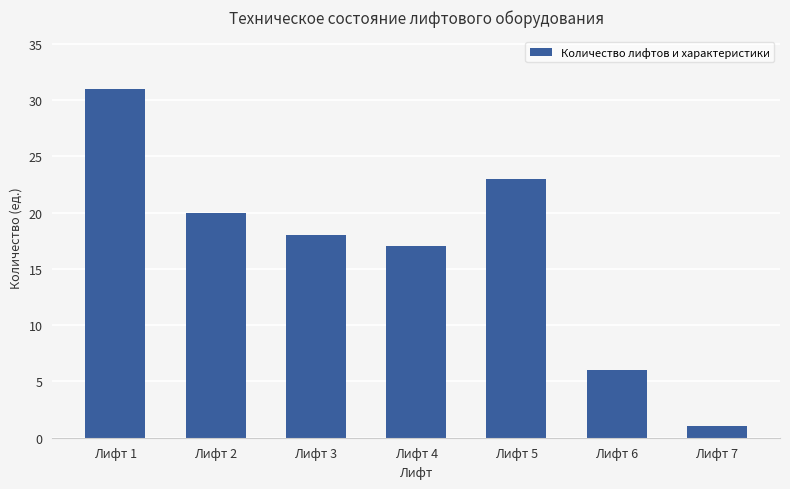

Reading left to right, extract all data points from this chart.

31	20	18	17	23	6	1